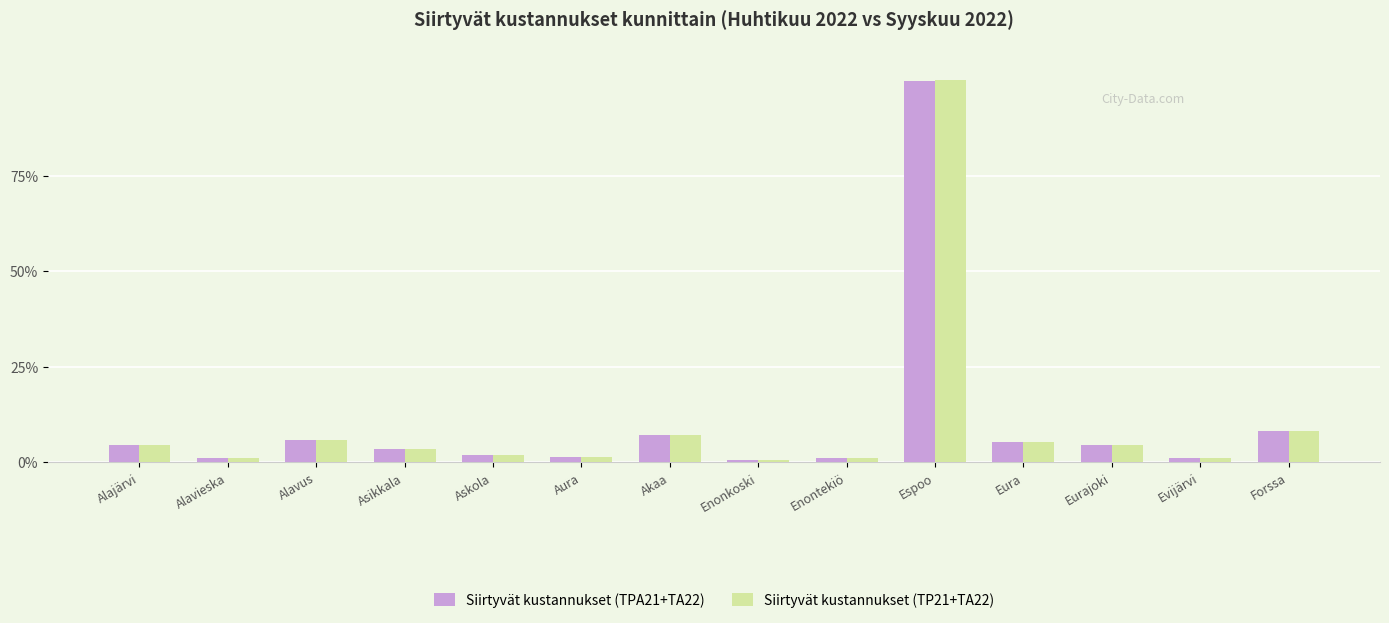

What is the total value across all series at Askola?

3.8